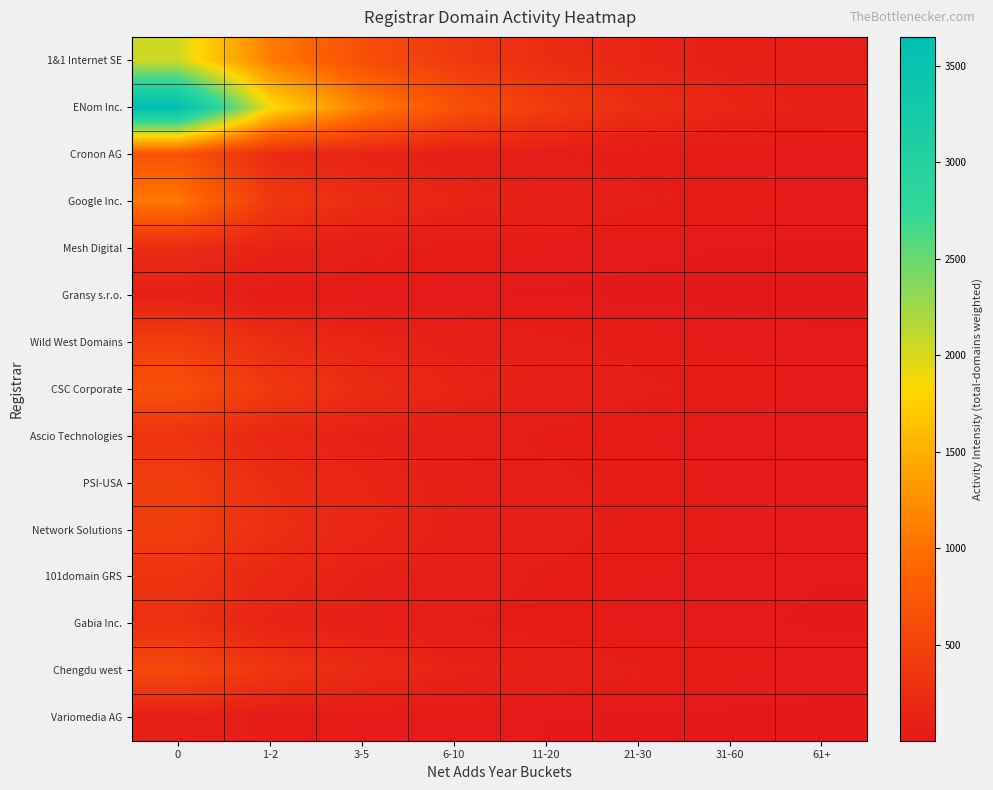

At 1-2, list the series in order from largest to smallest.

ENom Inc., 1&1 Internet SE, Google Inc., CSC Corporate, Chengdu west, Network Solutions, Wild West Domains, PSI-USA, Cronon AG, 101domain GRS, Ascio Technologies, Gabia Inc., Mesh Digital, Variomedia AG, Gransy s.r.o.